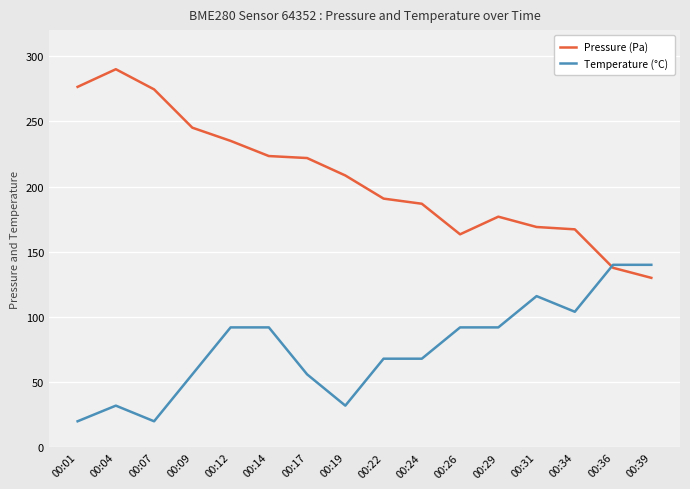

Does the chart have visible grid lines?

Yes